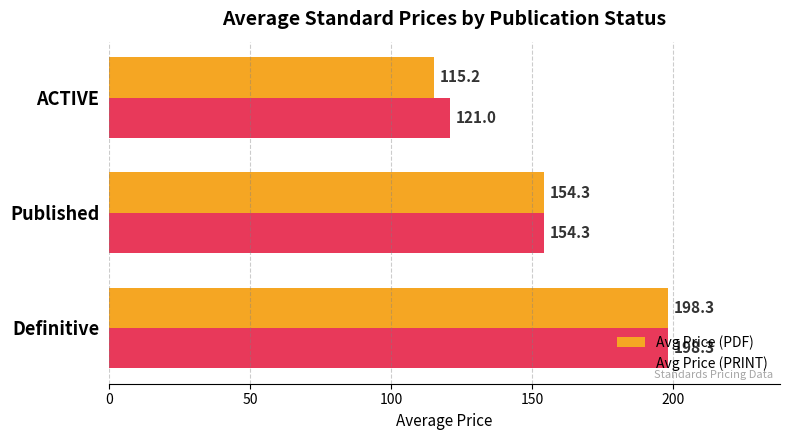

What is the average value of the Avg Price (PDF) series?

155.9